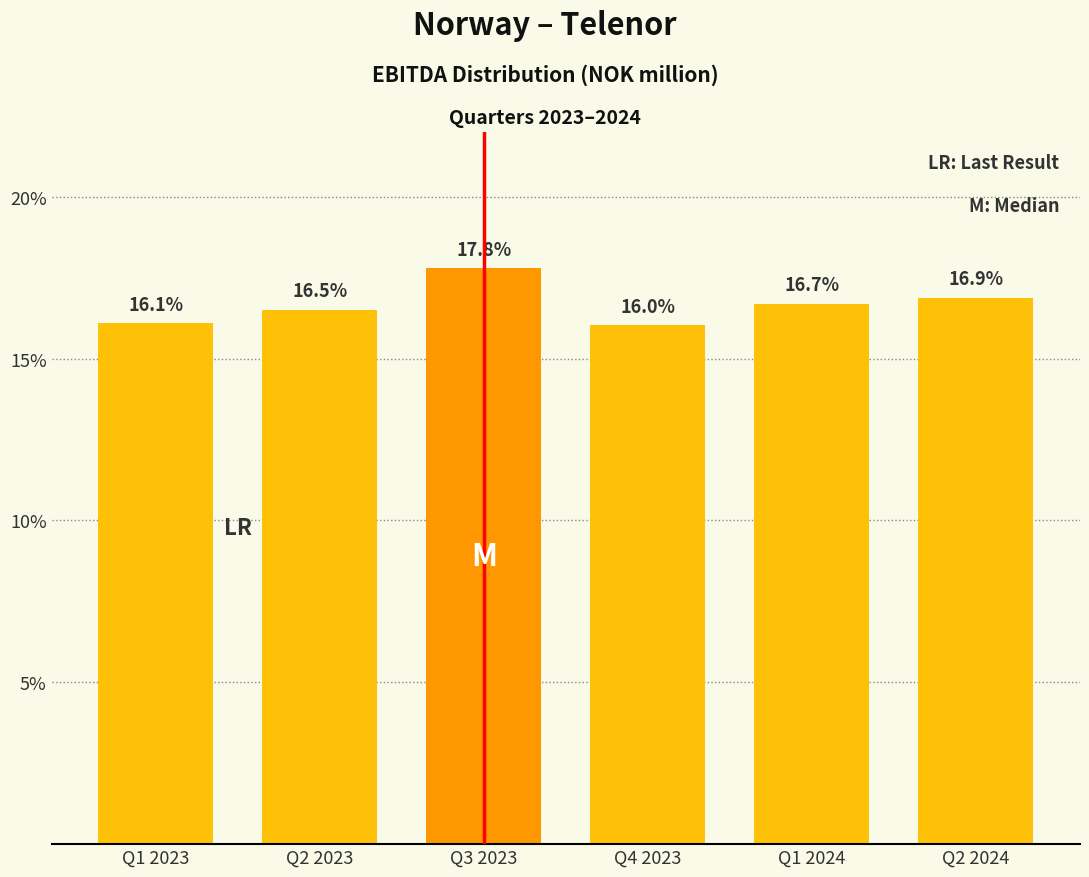

Reading left to right, extract all data points from this chart.

16.1	16.5	17.8	16.0	16.7	16.9